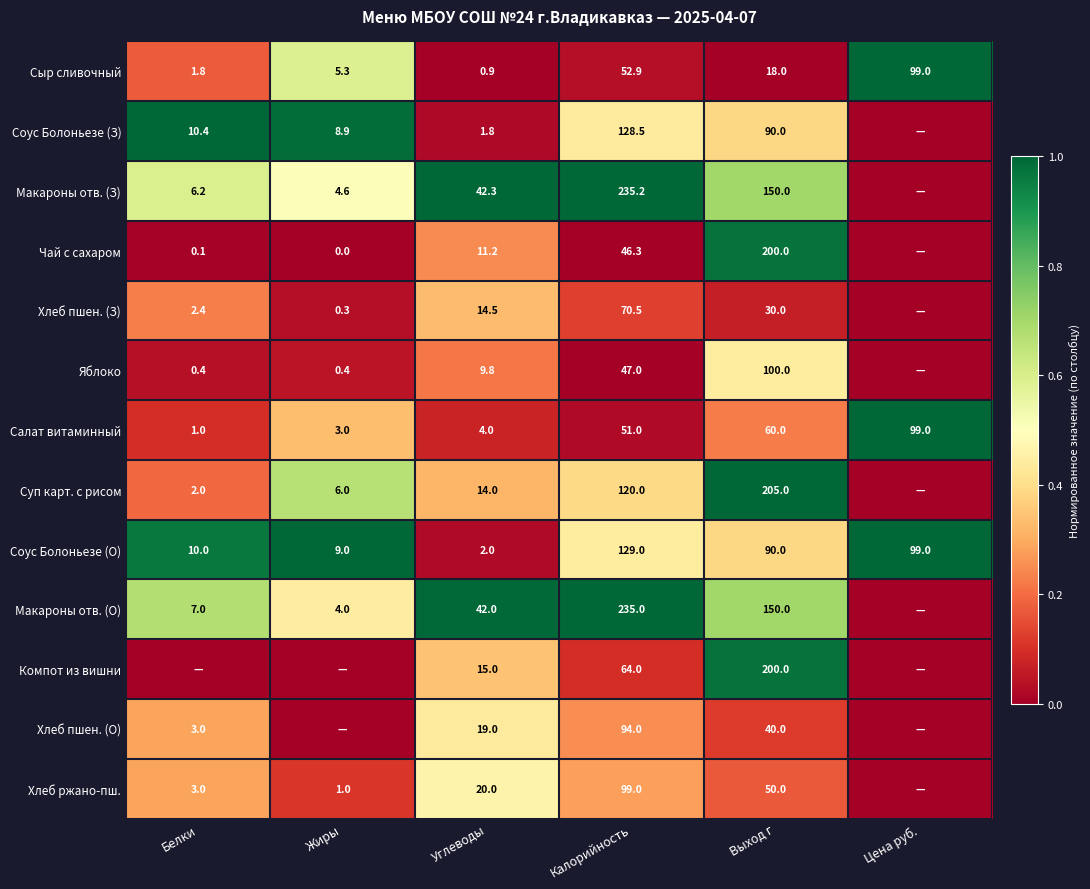

The Чай с сахаром series shows 46.3 at Калорийность. True or false?

True